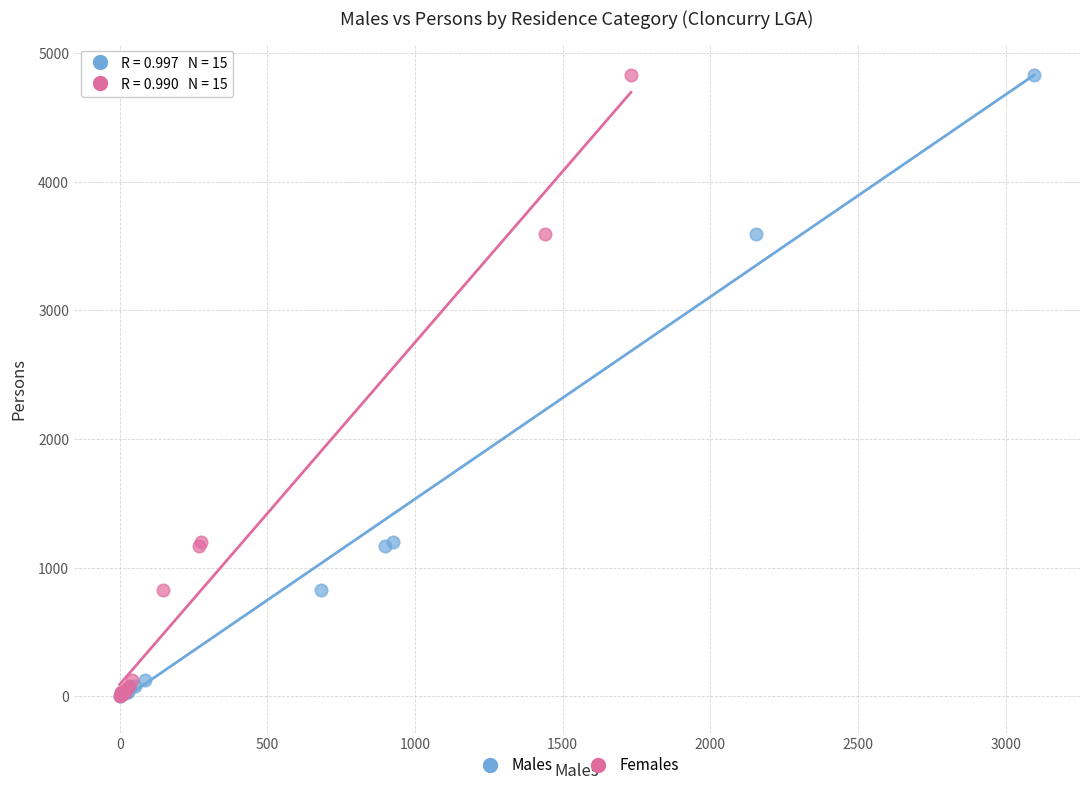

What are all the series names shown in the legend?

Males, Females